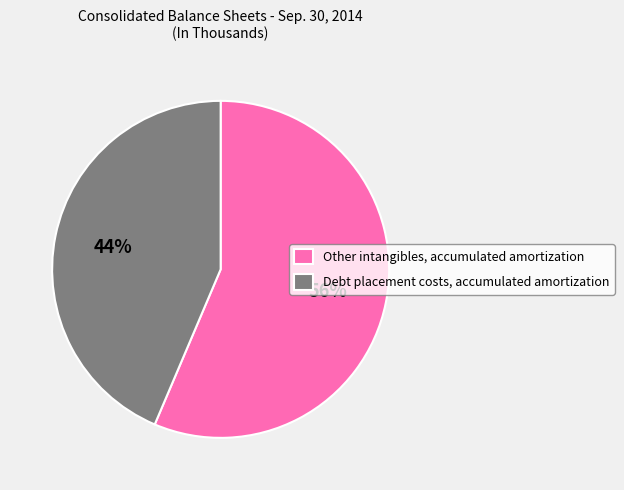

Is there any slice that represents more than half of the pie?

Yes